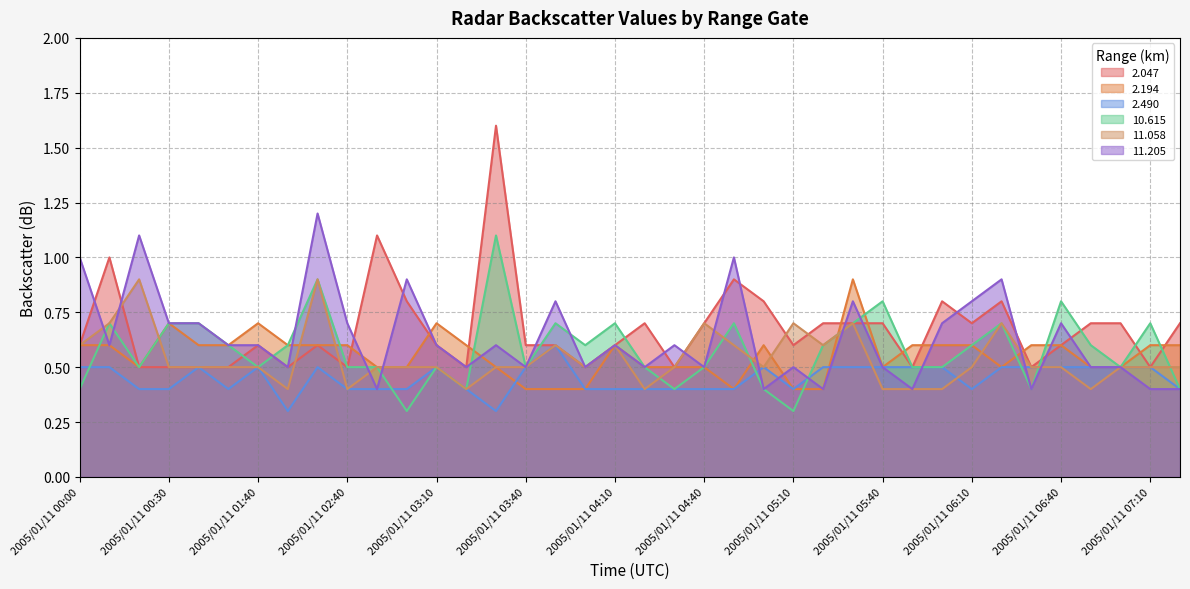

Which series changed the most between 2005/01/11 04:20 and 2005/01/11 06:20?

 11.205